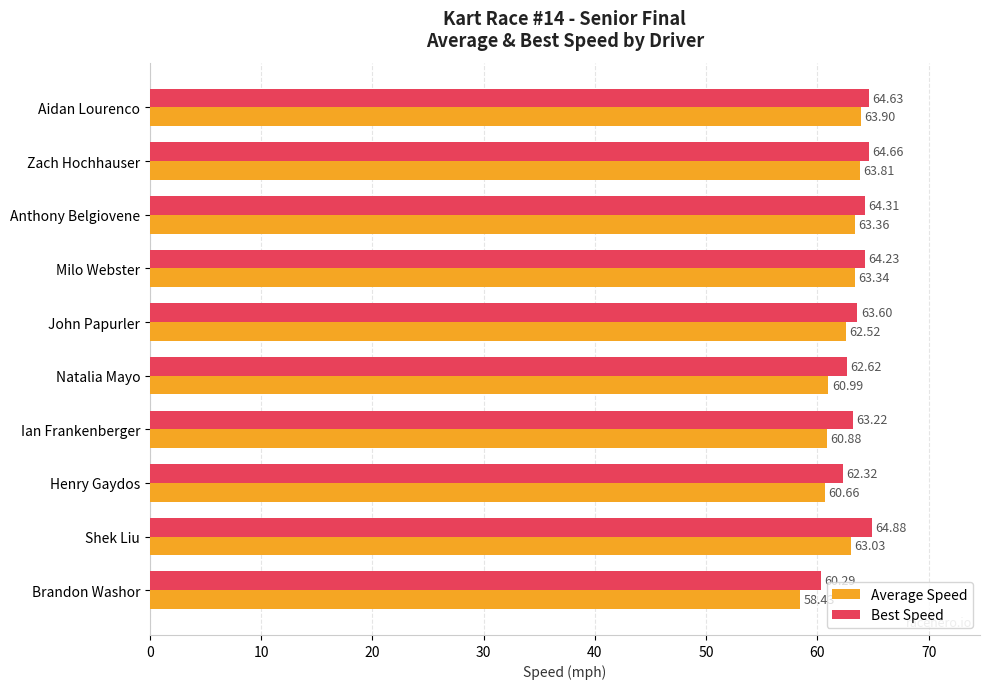

At which label is Best Speed closest to 62?

Henry Gaydos